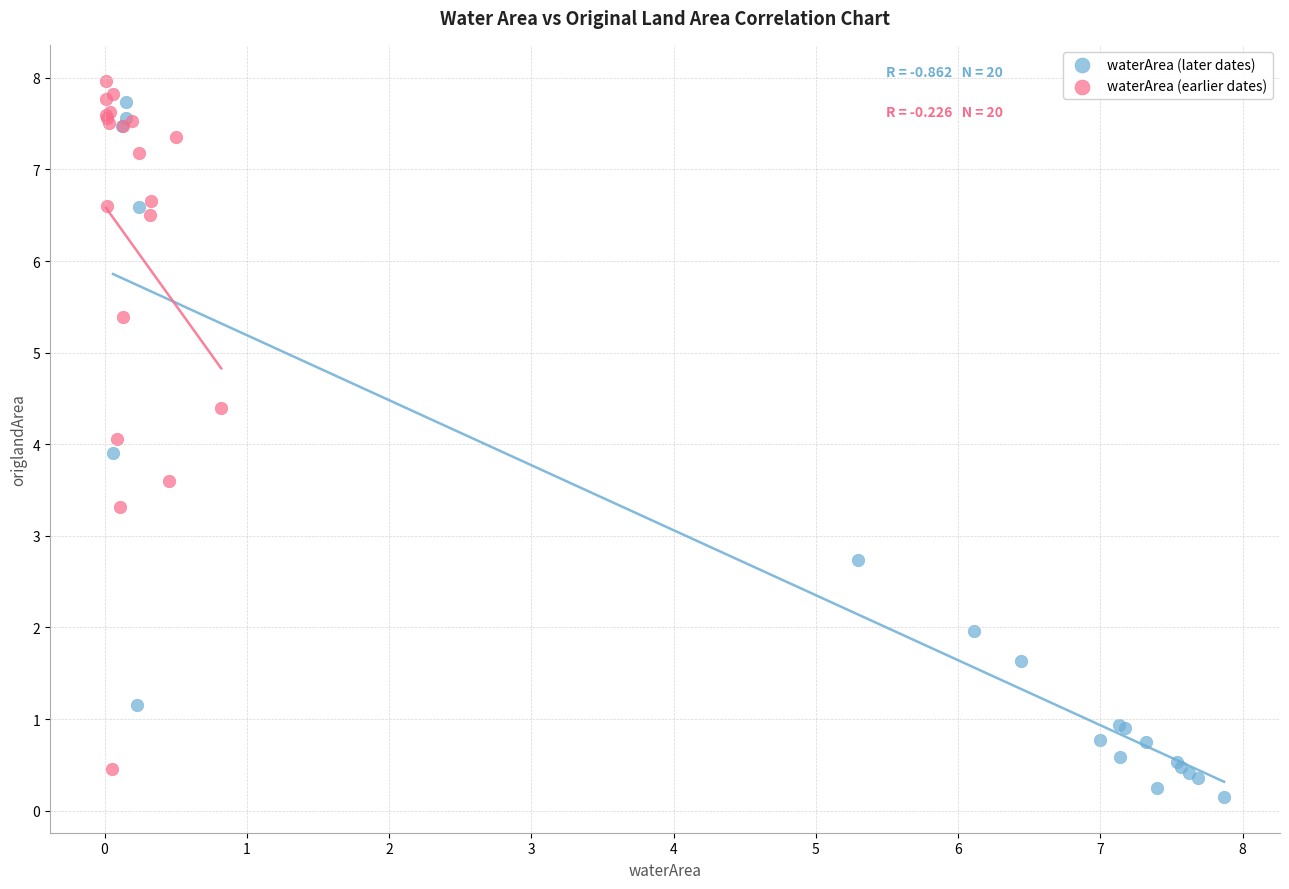

What are all the series names shown in the legend?

waterArea (later dates), waterArea (earlier dates)